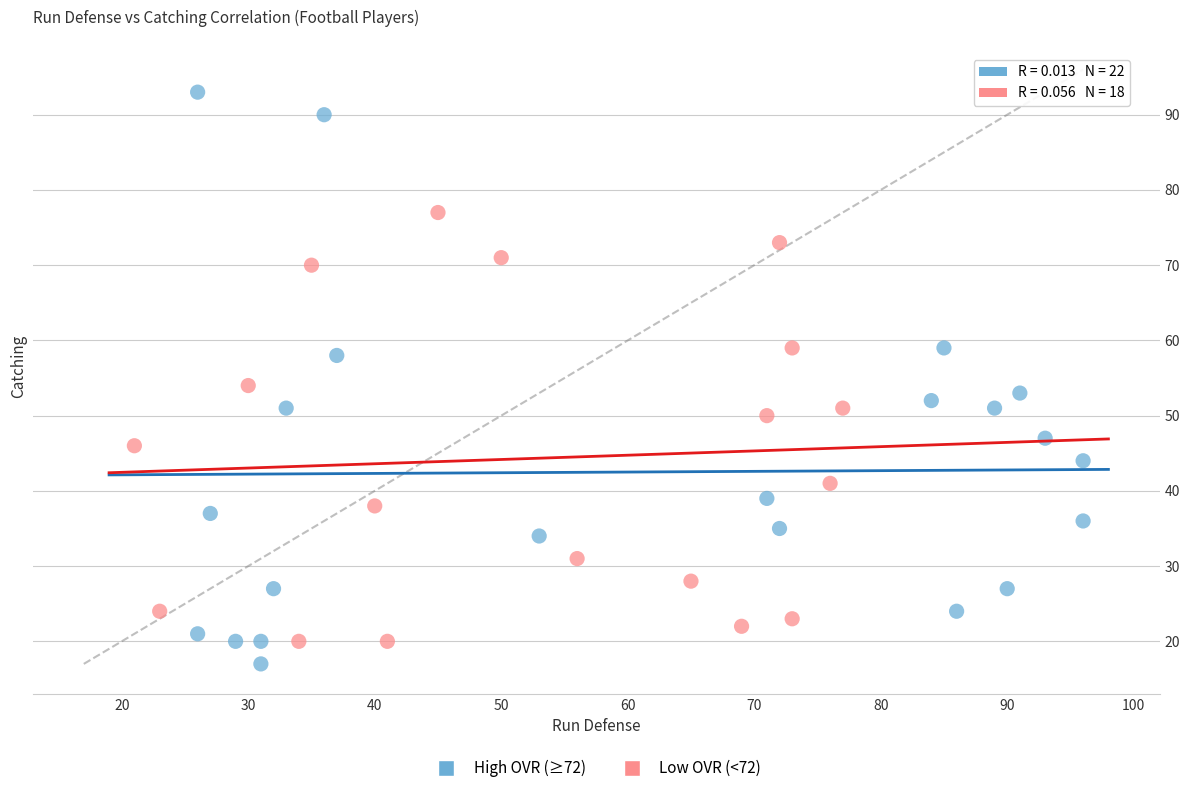

Which series has the widest spread of Y values?

High OVR (≥72)